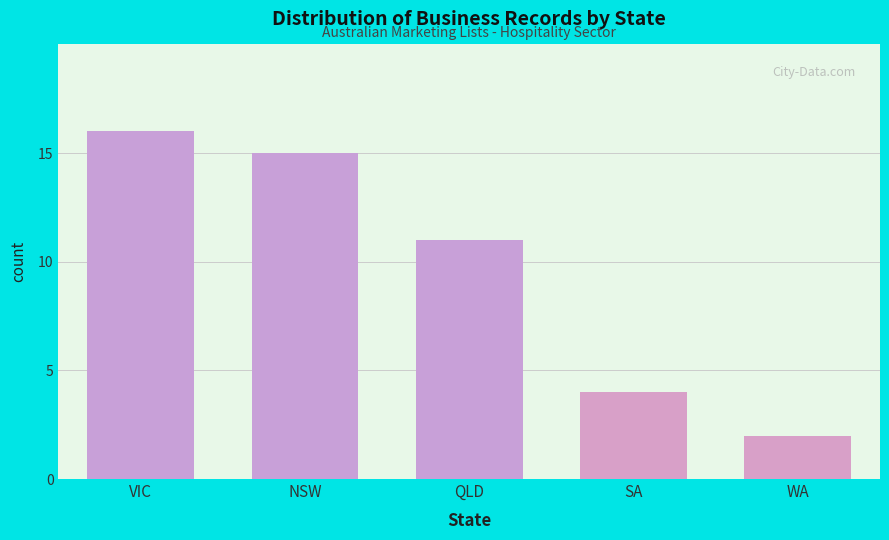

Reading right to left, what are all the values shown in this chart?

WA=2	SA=4	QLD=11	NSW=15	VIC=16